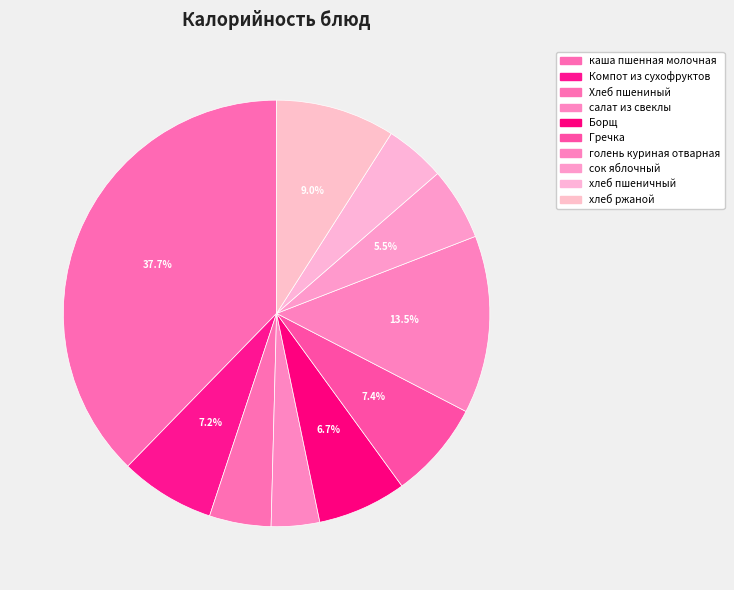

How many slices are in this pie chart?

10